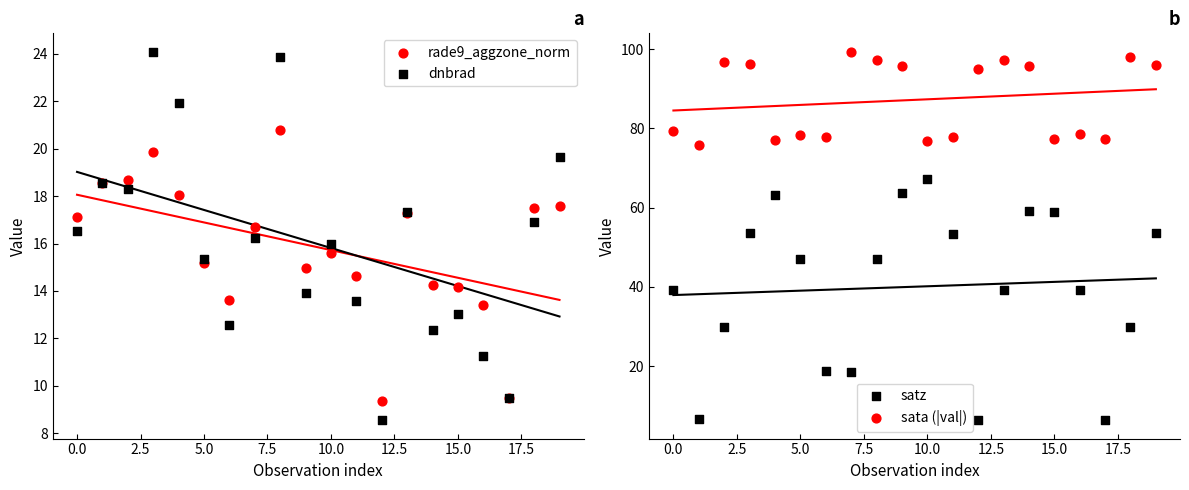

What are all the series names shown in the legend?

rade9_aggzone_norm, dnbrad, satz, sata (|val|)